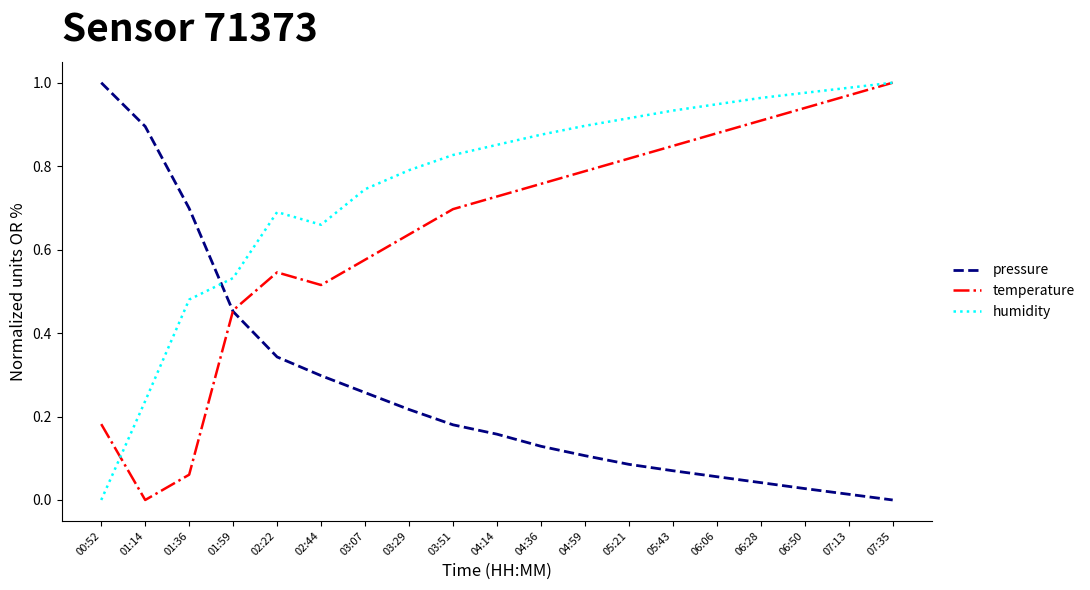

How many times do pressure and temperature cross each other?

1